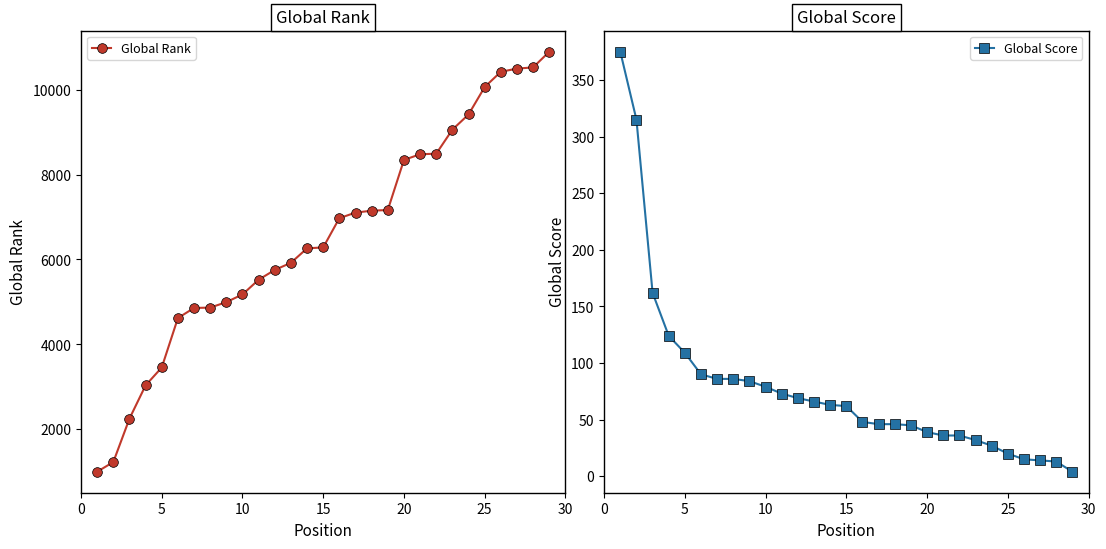

Is the value of Global Rank at 12 greater than the value of Global Score at 14?

Yes